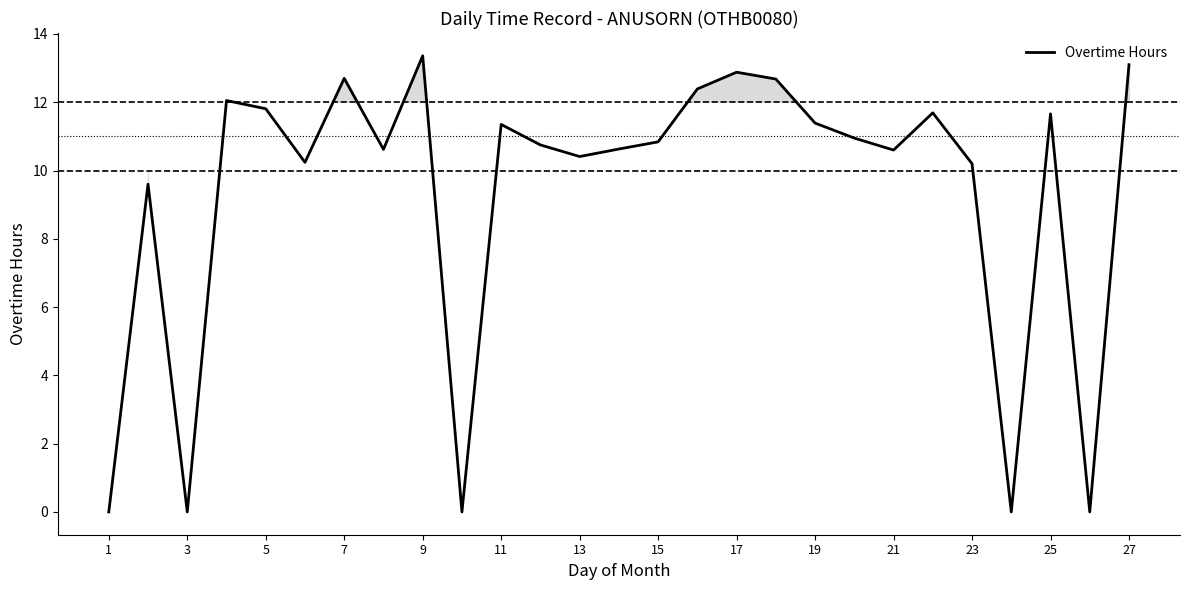

What is the sum of all values?

251.9